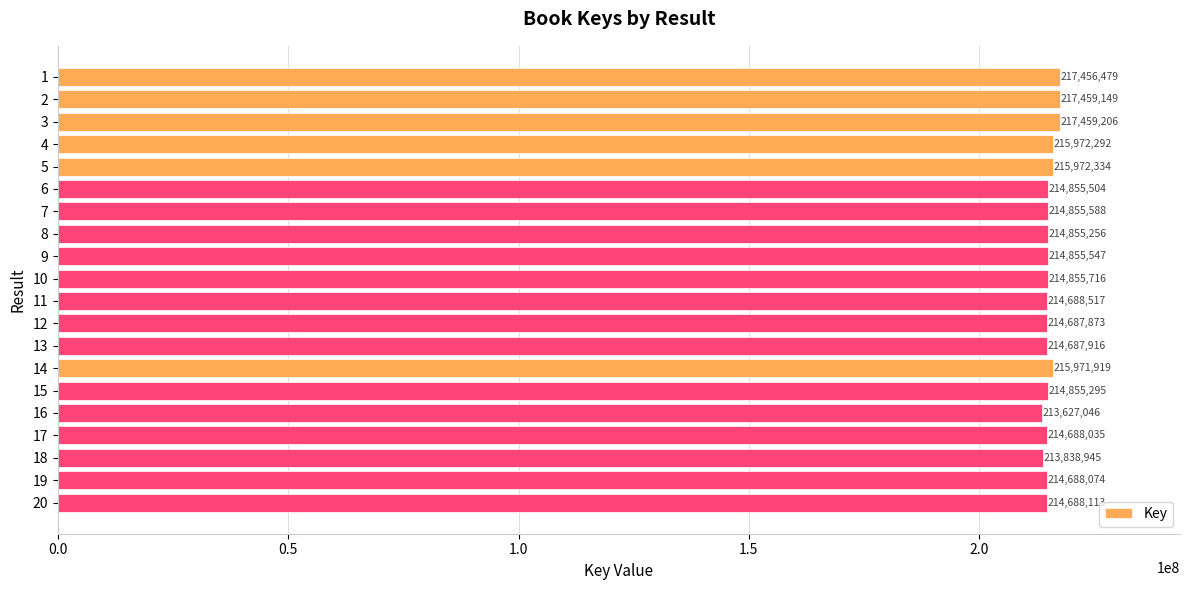

Which has a higher value, 9 or 19?

9